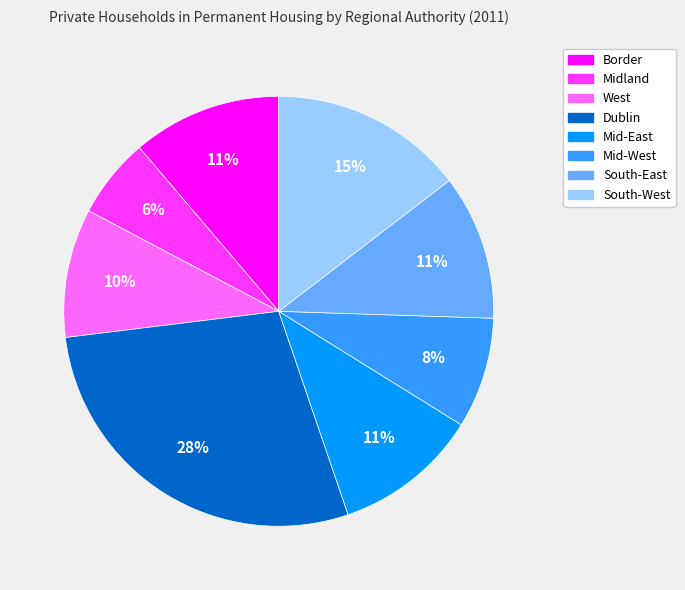

What is the smallest slice in the pie chart?

Midland